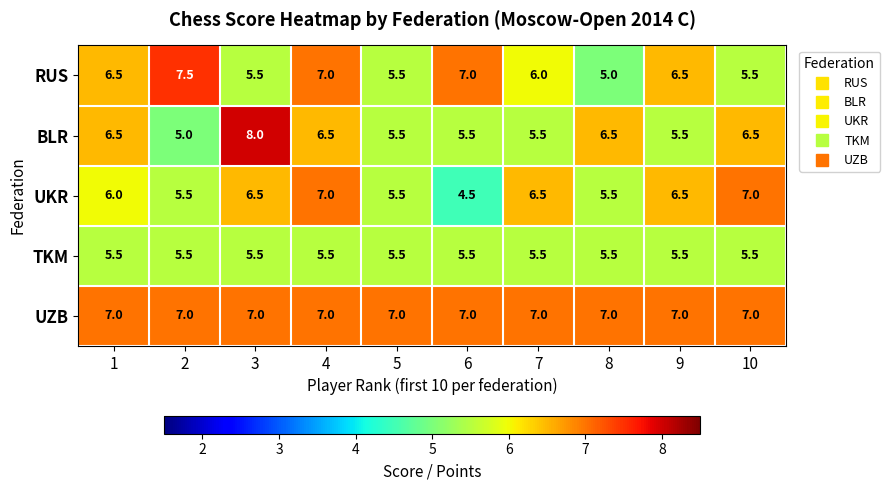

What is the lowest value of the UKR series?

4.5